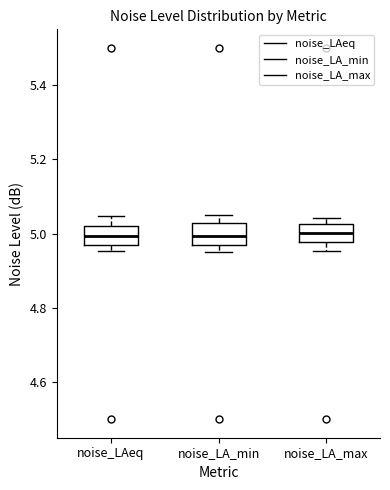

Reading left to right, read every box against the y-axis: the position of its median line, the range the box covers, and the ends of its whiskers. The values are not printed on the chart, so give them approximately, as read against the axis.

noise_LAeq: median 5.00, box 4.96 to 5.02, whiskers 4.96 (just below the box's lower edge) to 5.04
noise_LA_min: median 5.00, box 4.96 to 5.02, whiskers 4.96 (just below the box's lower edge) to 5.04
noise_LA_max: median 5.00, box 4.98 to 5.02, whiskers 4.96 to 5.04